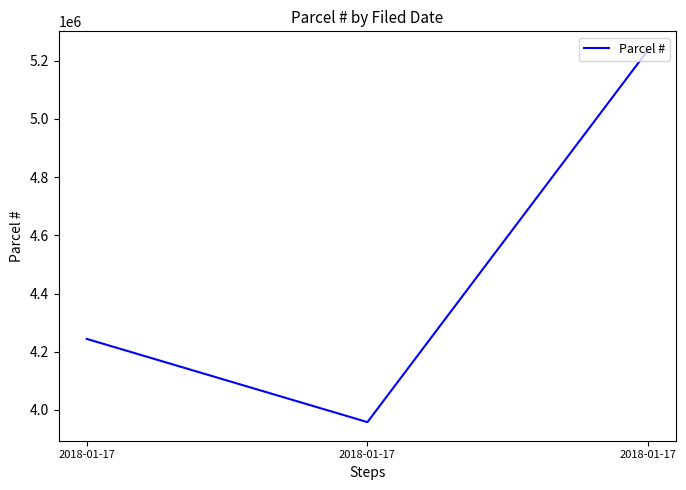

Reading right to left, extract all data points from this chart.

2018-01-17=5237039	2018-01-17=3958006	2018-01-17=4244002